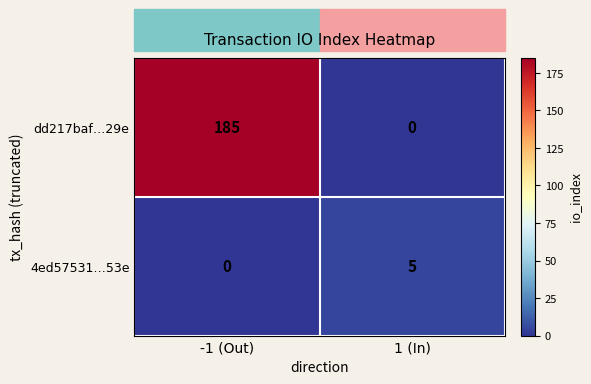

What is the maximum value shown in the chart?

185